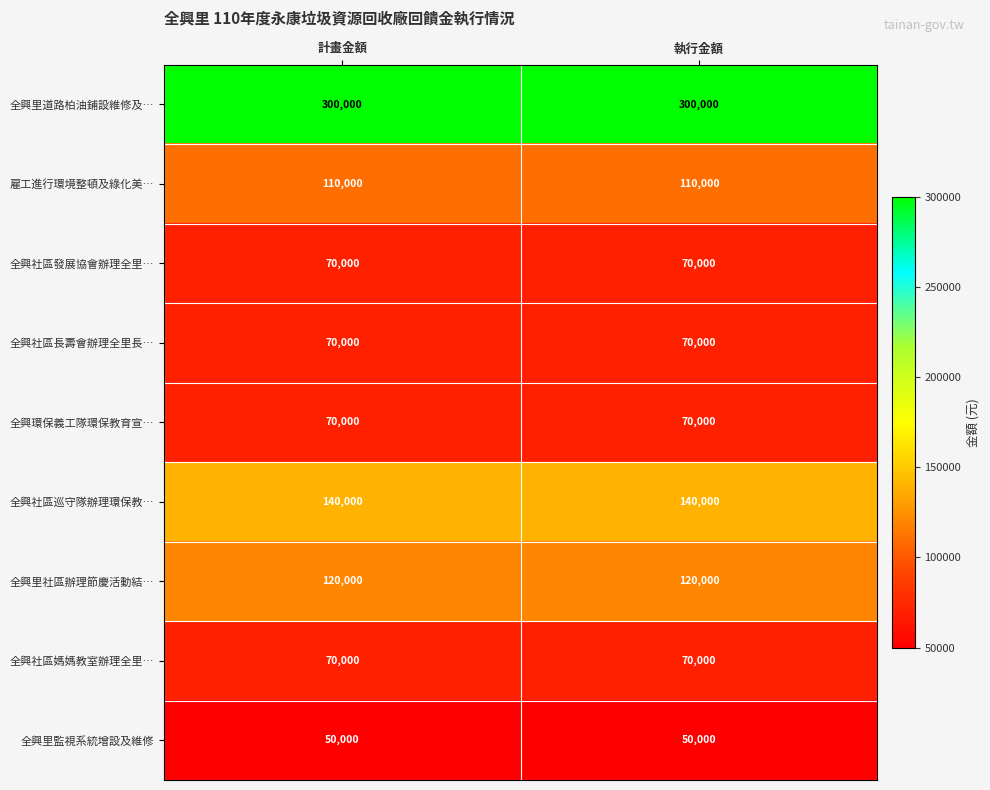

What is the sum of the 全興里道路柏油鋪設維修及… values at 執行金額 and 計畫金額?

600000